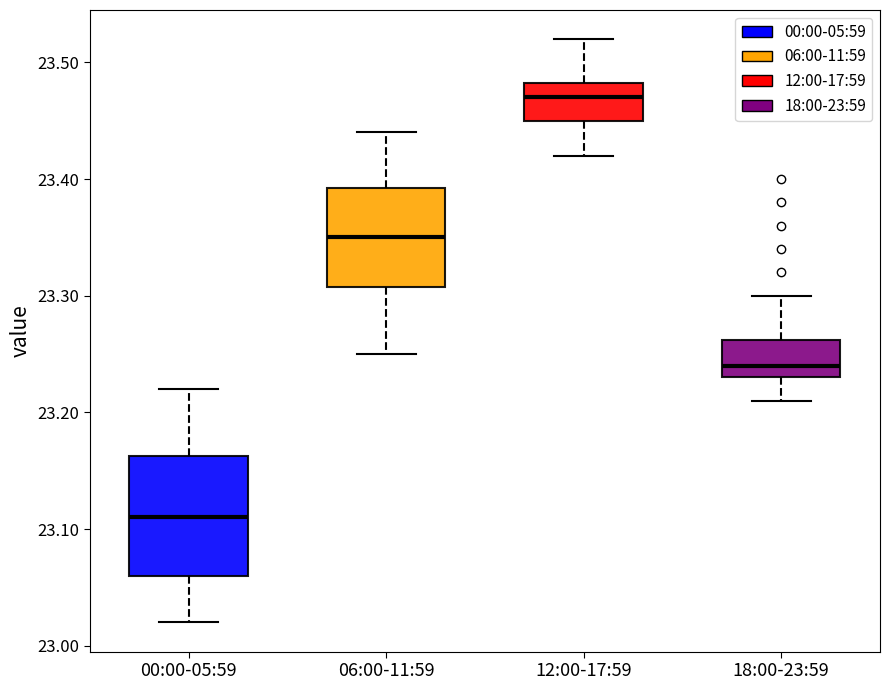

Which box's median line is the highest?

12:00-17:59